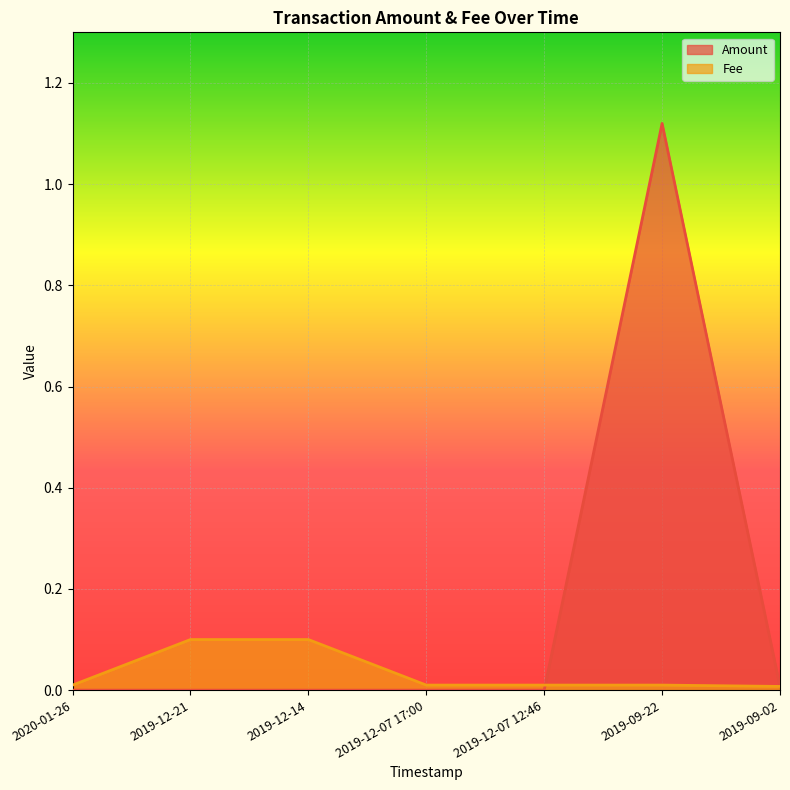

How many lines are shown in the chart?

2